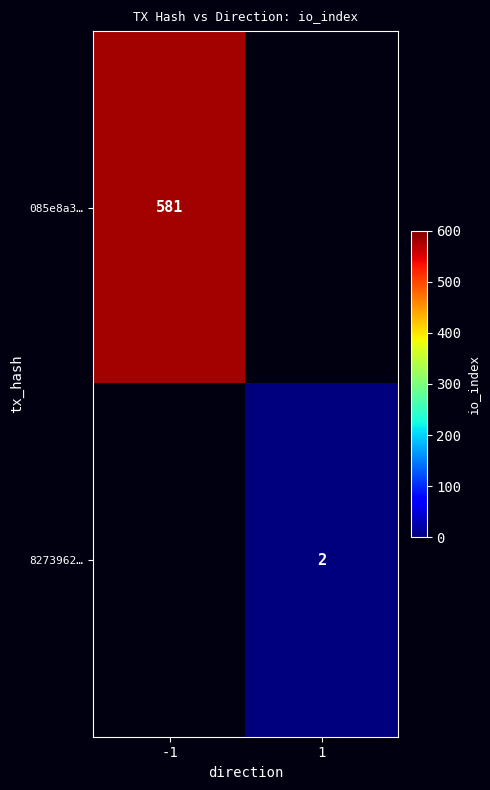

The 8273962… series shows 3 at 1. True or false?

False